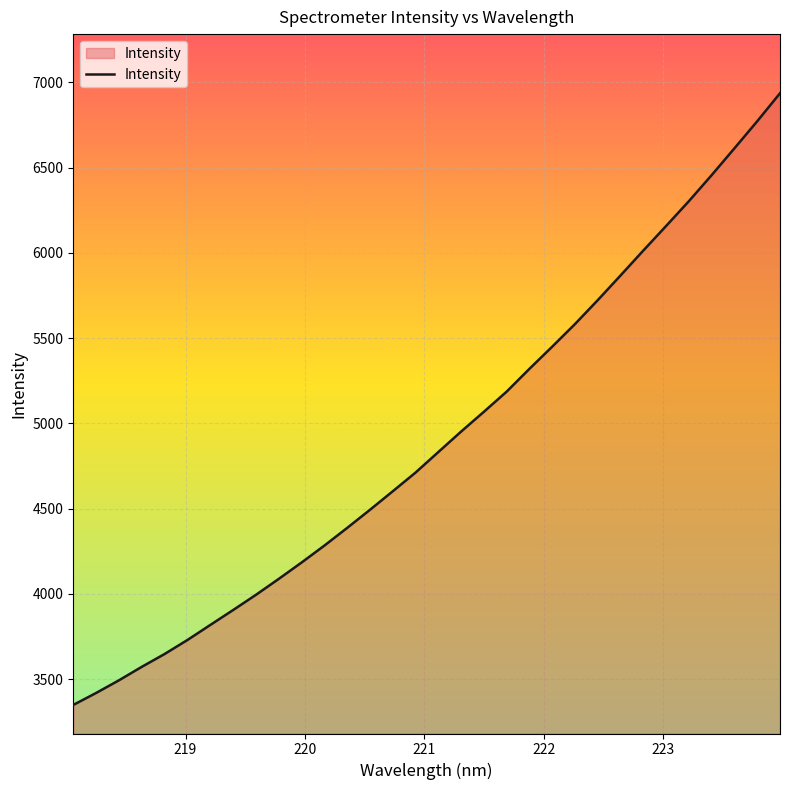

How many lines are shown in the chart?

1